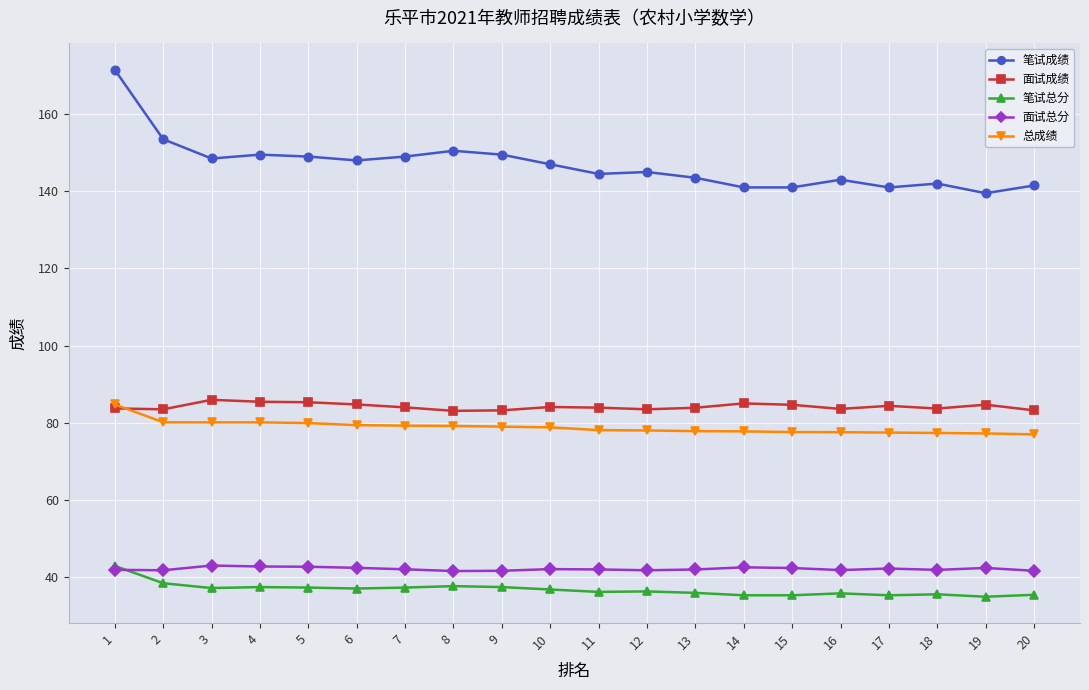

Which series has the largest range (max minus min)?

笔试成绩